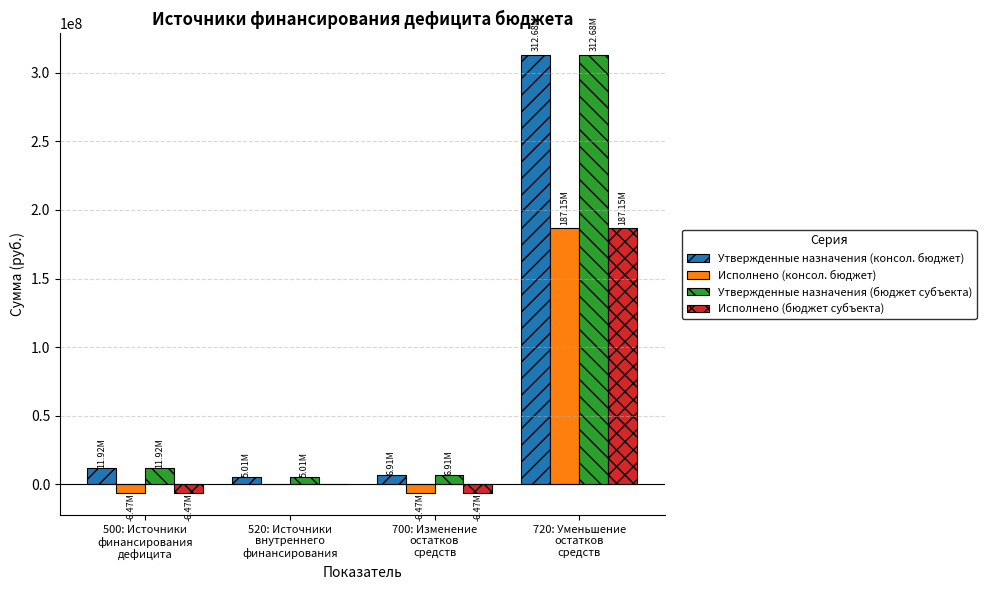

What is the sum of all Утвержденные назначения (консол. бюджет) values?

336516858.6